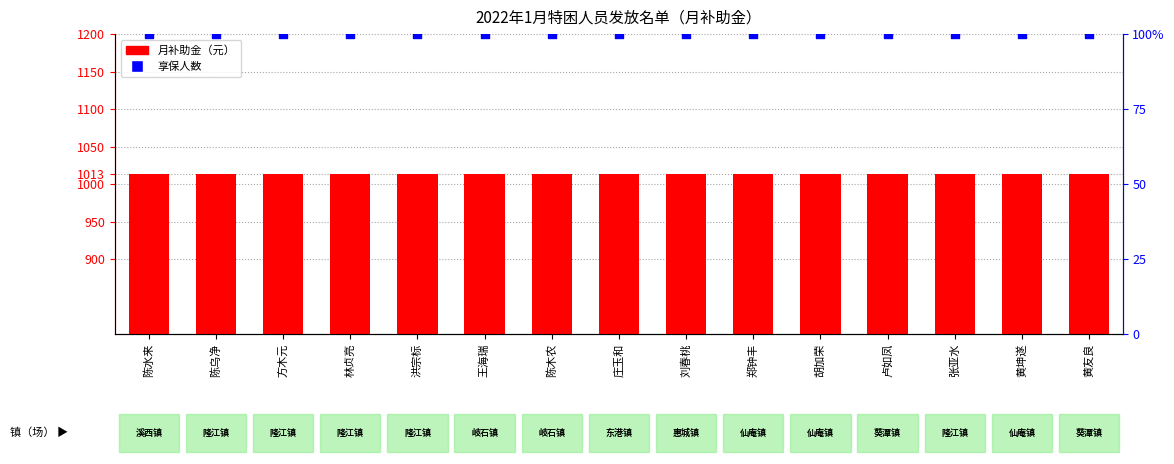

Which series has the largest total across all categories?

月补助金（元）